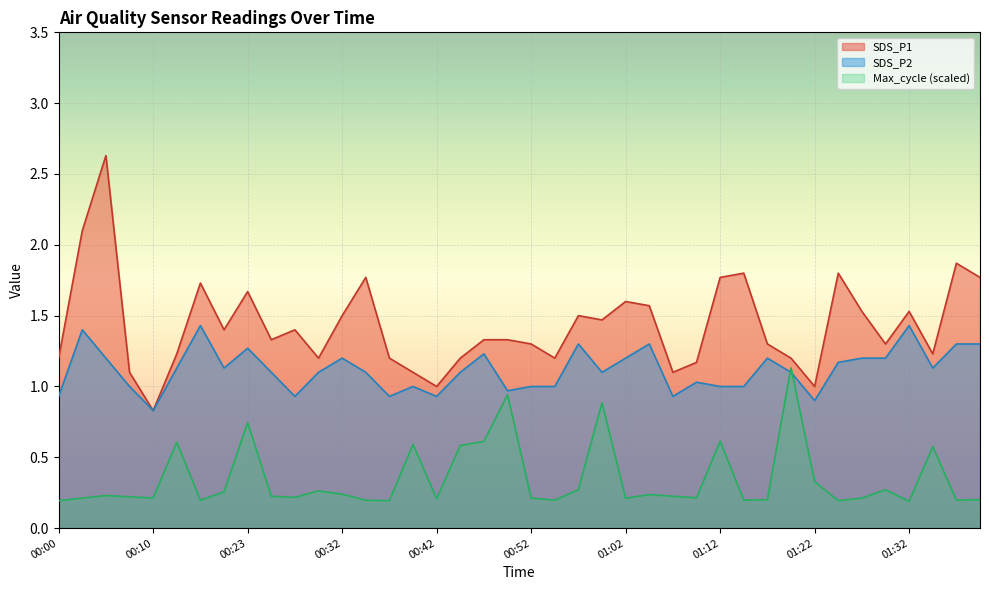

The SDS_P1 series shows 0.3 at 01:00. True or false?

False